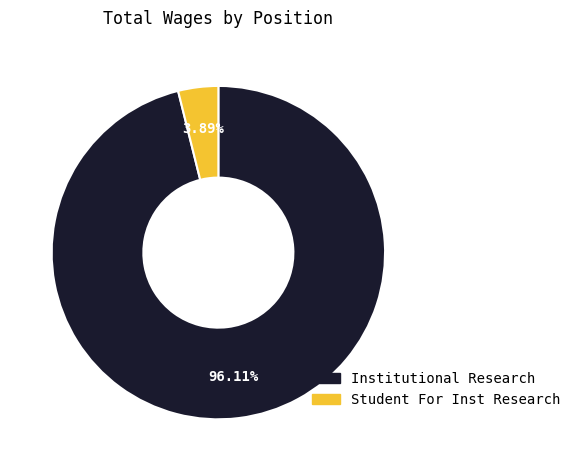

Is there any slice that represents more than half of the pie?

Yes